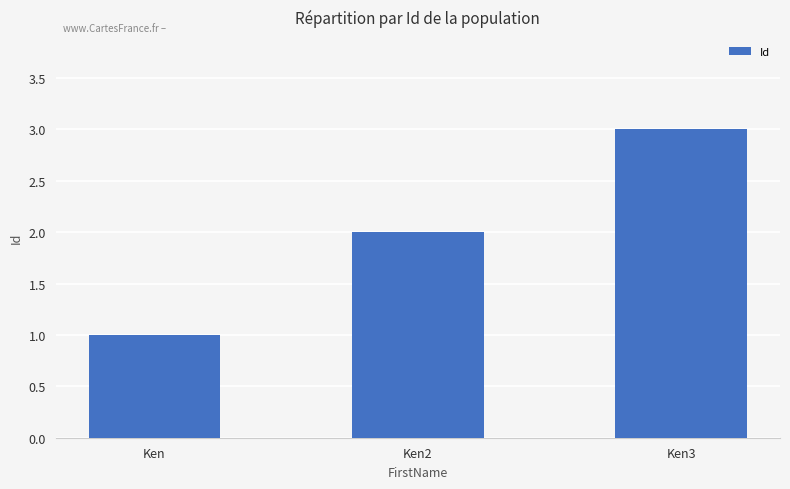

Are the bars horizontal?

No